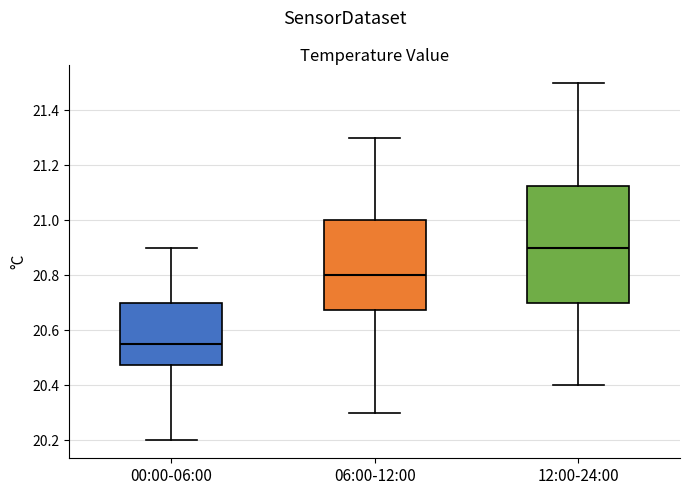

Reading left to right, read every box against the y-axis: the position of its median line, the range the box covers, and the ends of its whiskers. The values are not printed on the chart, so give them approximately, as read against the axis.

00:00-06:00: median 20.56, box 20.48 to 20.70, whiskers 20.20 to 20.90
06:00-12:00: median 20.80, box 20.68 to 21.00, whiskers 20.30 to 21.30
12:00-24:00: median 20.90, box 20.70 to 21.12, whiskers 20.40 to 21.50